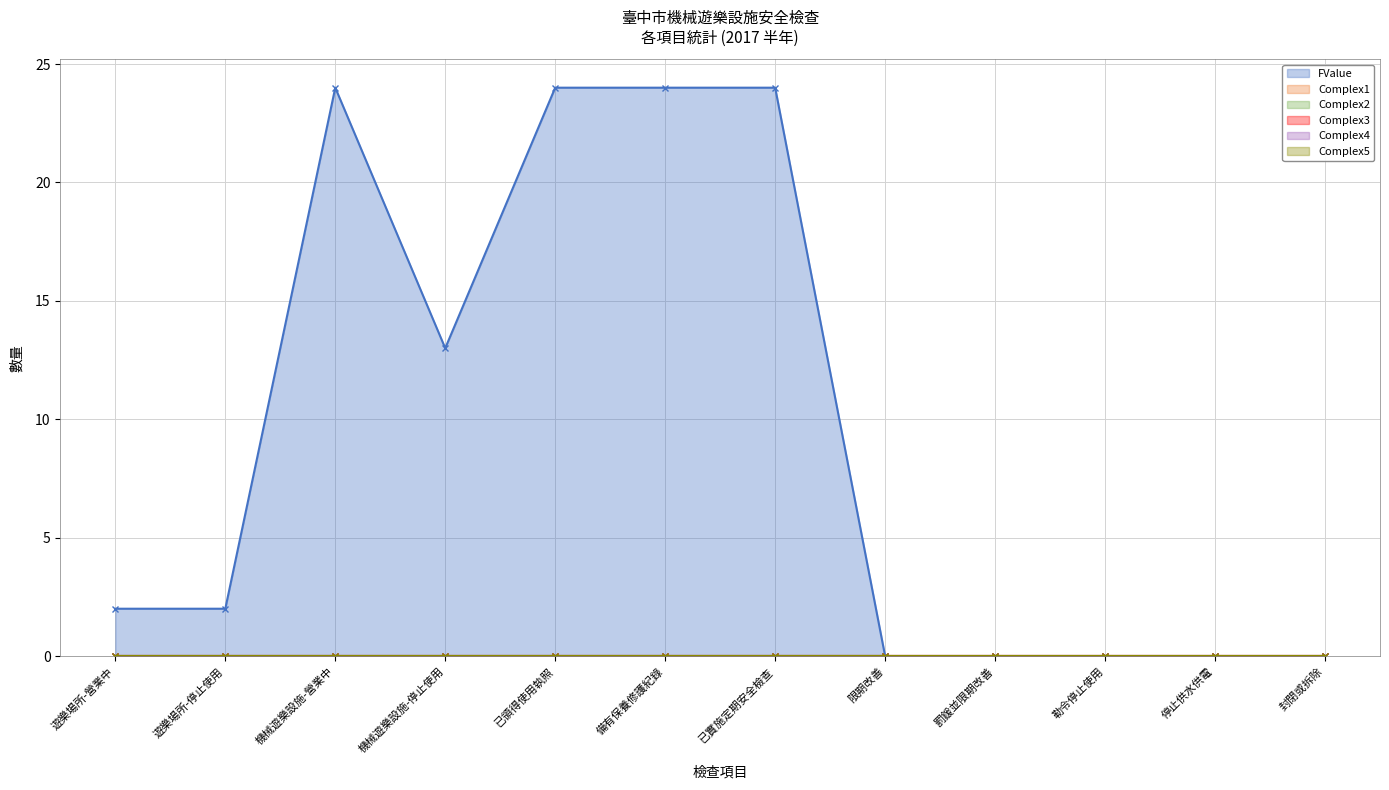

What is the maximum value for FValue?

24